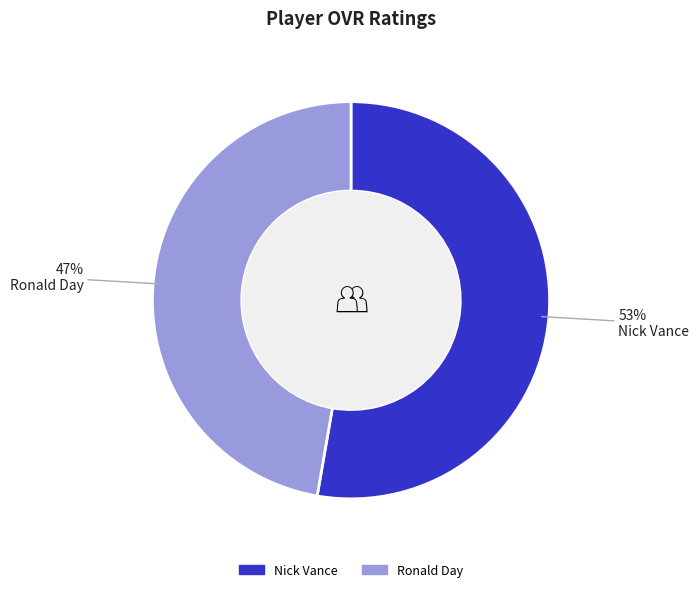

To the nearest percent, what is the combined percentage of Ronald Day and Nick Vance?

100%